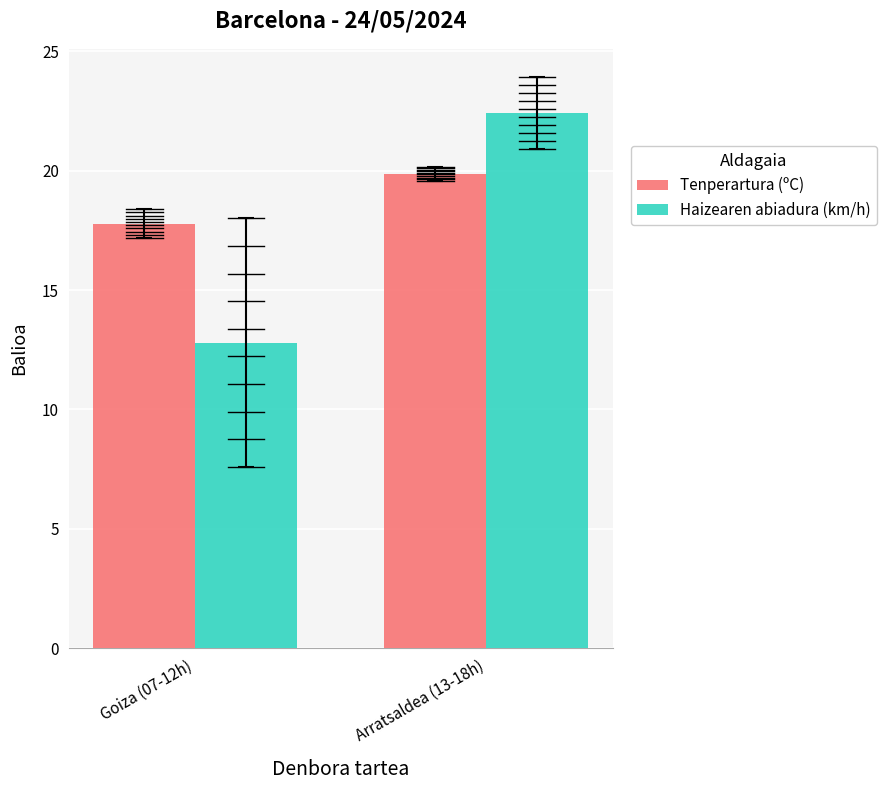

At Goiza (07-12h), list the series in order from largest to smallest.

Tenperartura (ºC), Haizearen abiadura (km/h)